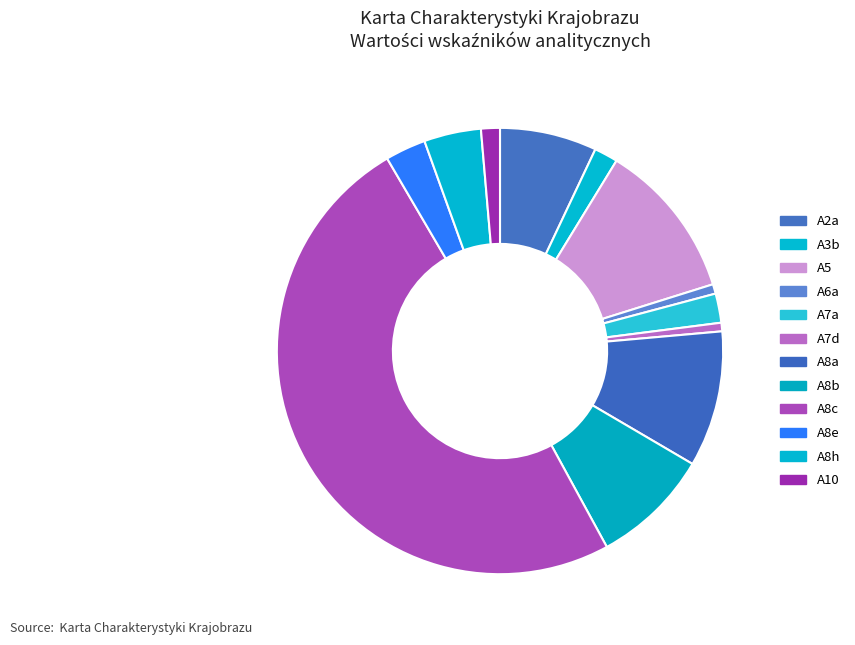

Which slice is the largest?

A8c